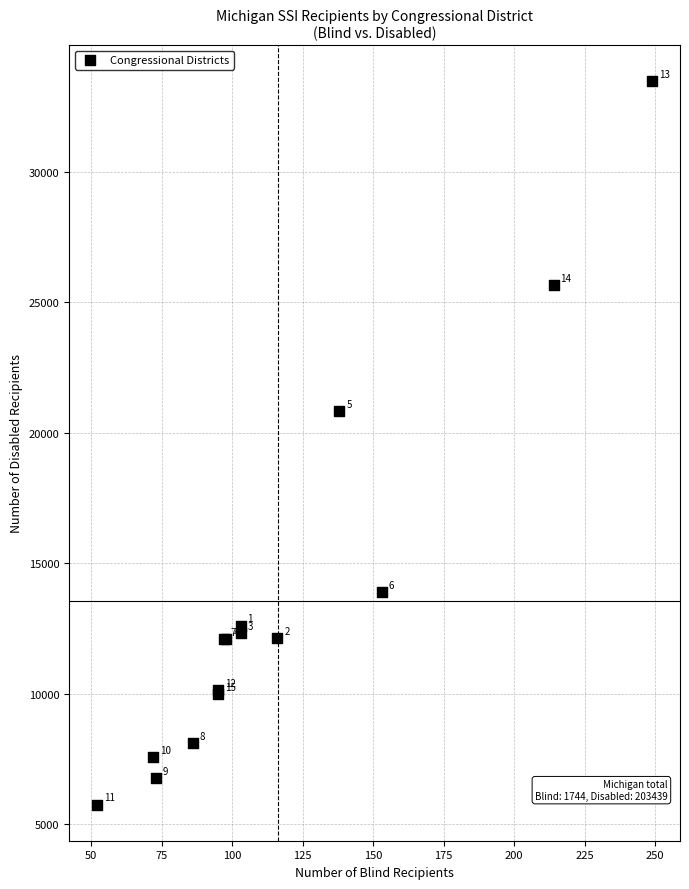

What Y value in the scatter plot is closest to 19606?

20836